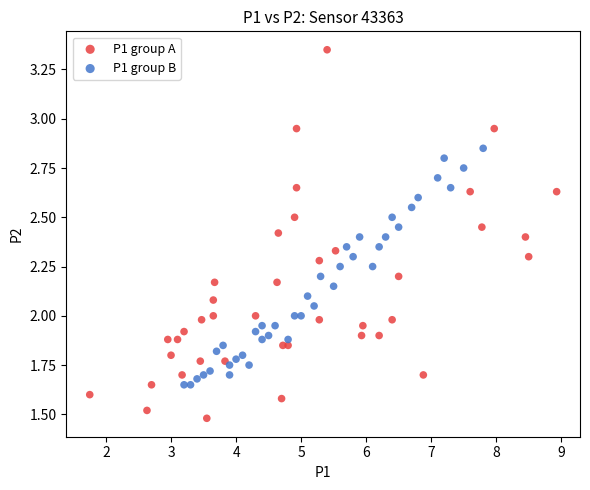

Which series has the largest Y range (max minus min)?

P1 group A